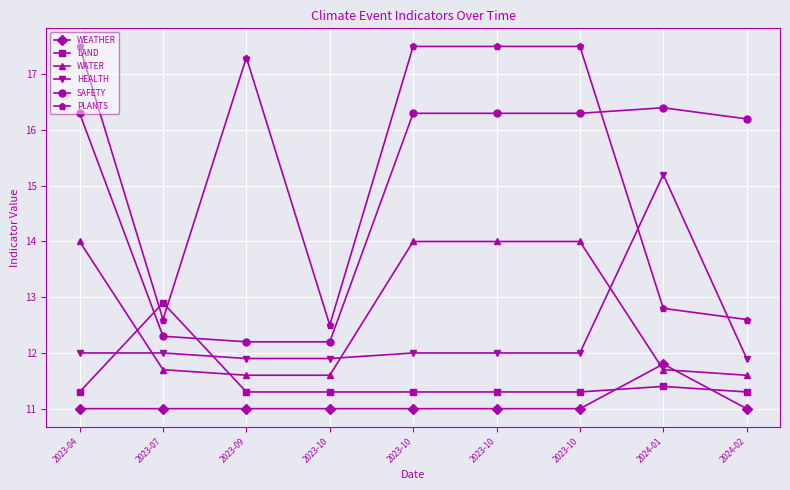

How many distinct data groups are displayed?

6